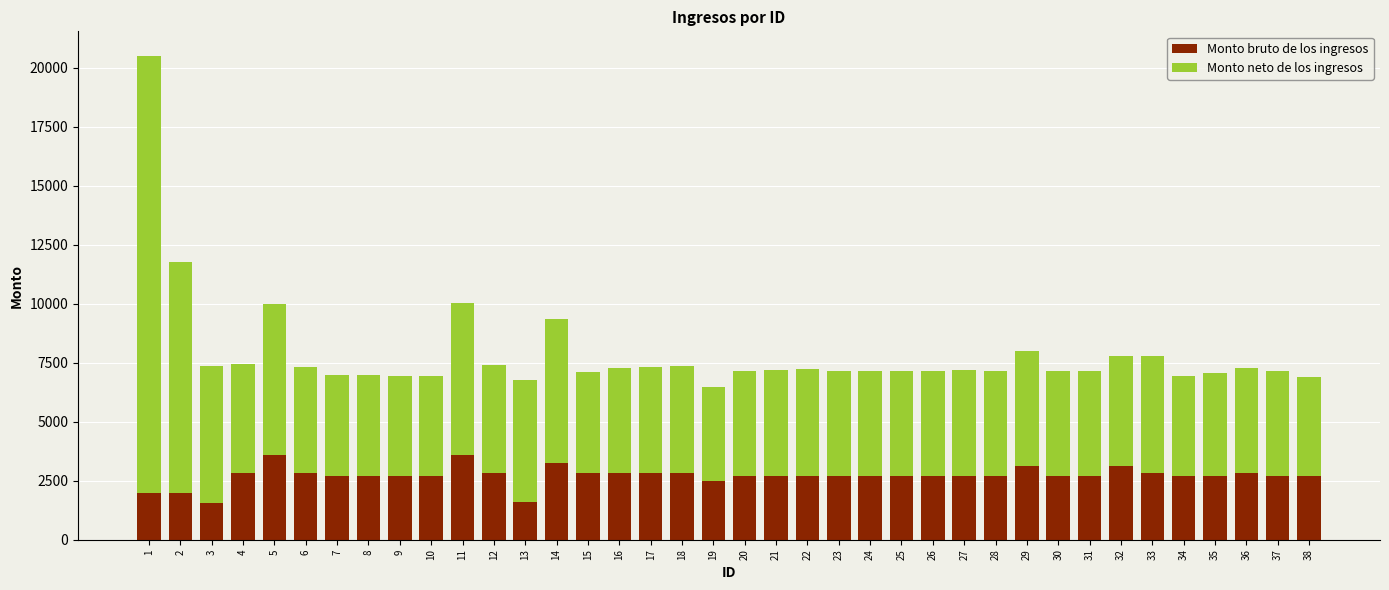

What is the sum of the Monto bruto de los ingresos values at 1 and 30?

4720.1